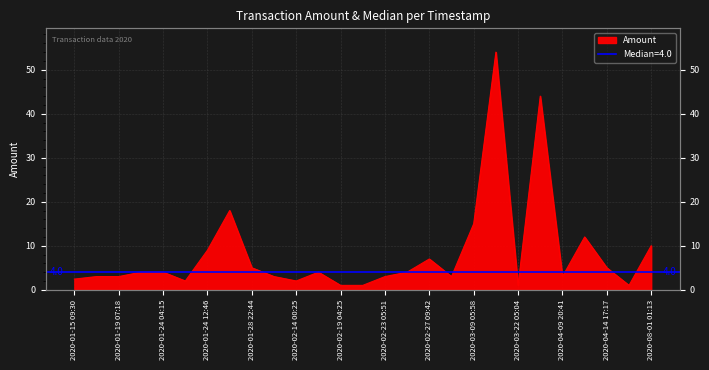

What is the minimum value shown in the chart?

1.0